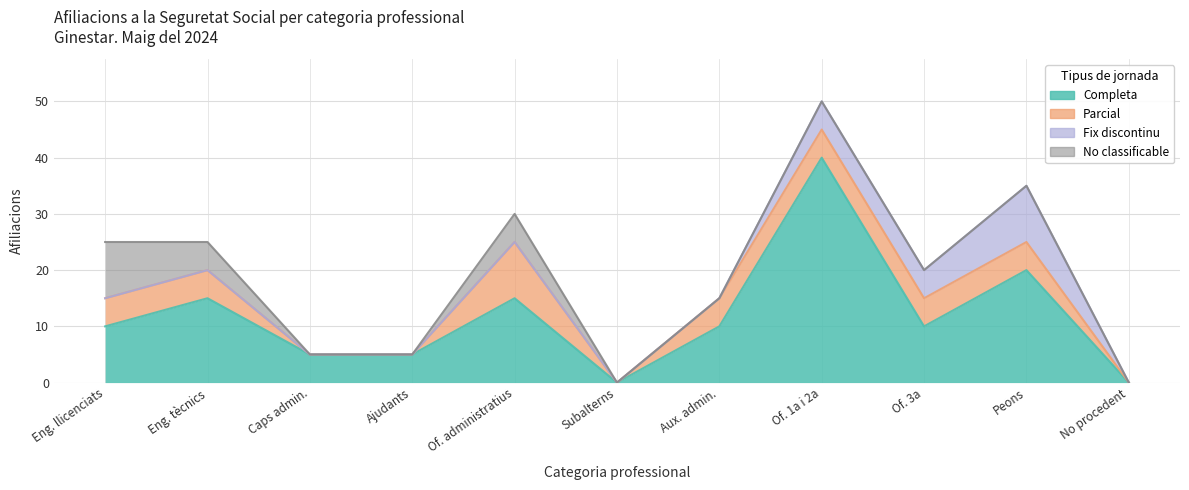

The value of Fix discontinu at Enginyers tècnics is 0. True or false?

True